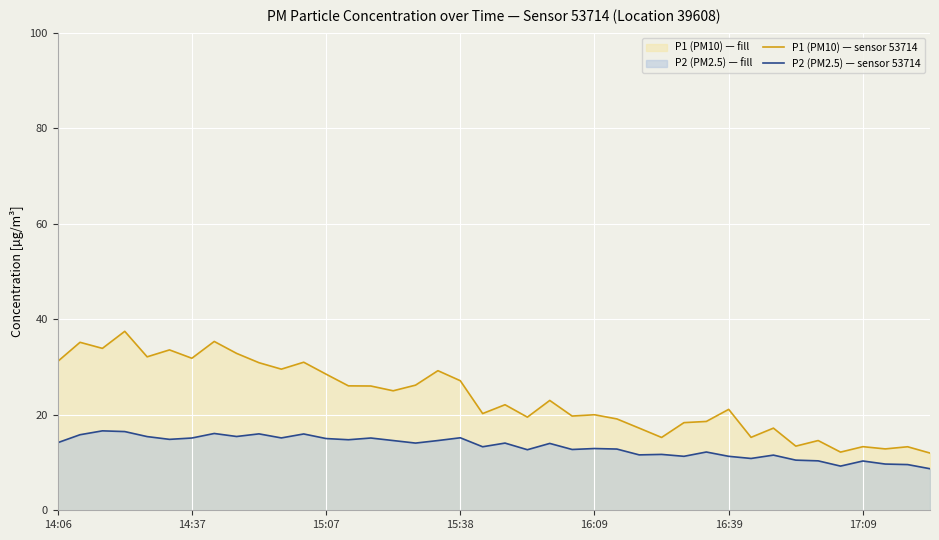

At 14, list the series in order from smallest to largest.

P2 (PM2.5) — sensor 53714, P1 (PM10) — sensor 53714